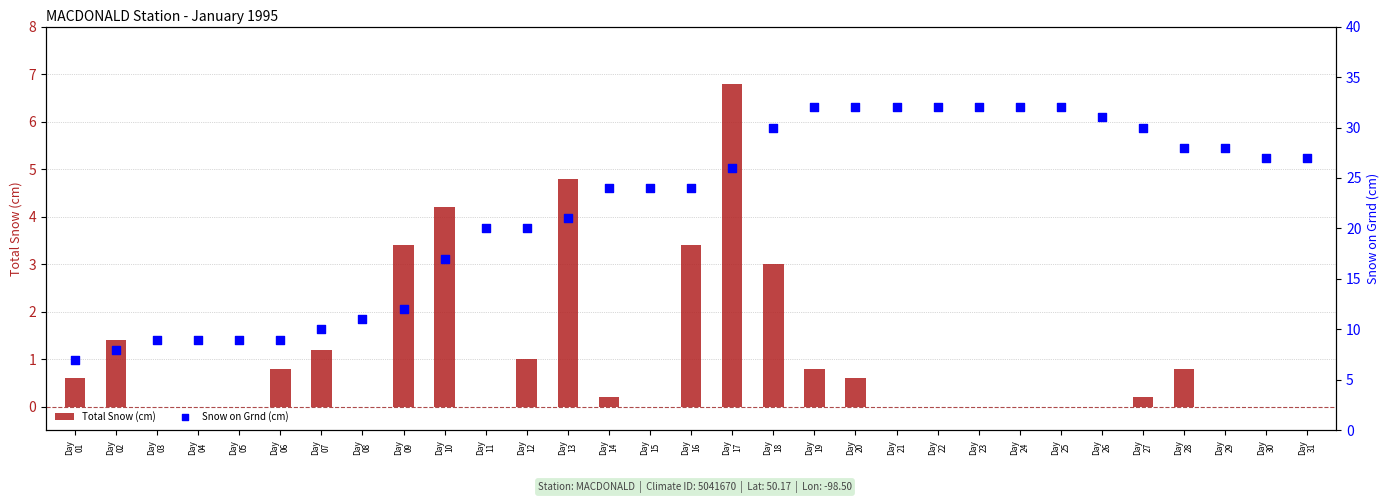

Which series reaches the minimum Y coordinate?

Total Snow (cm)